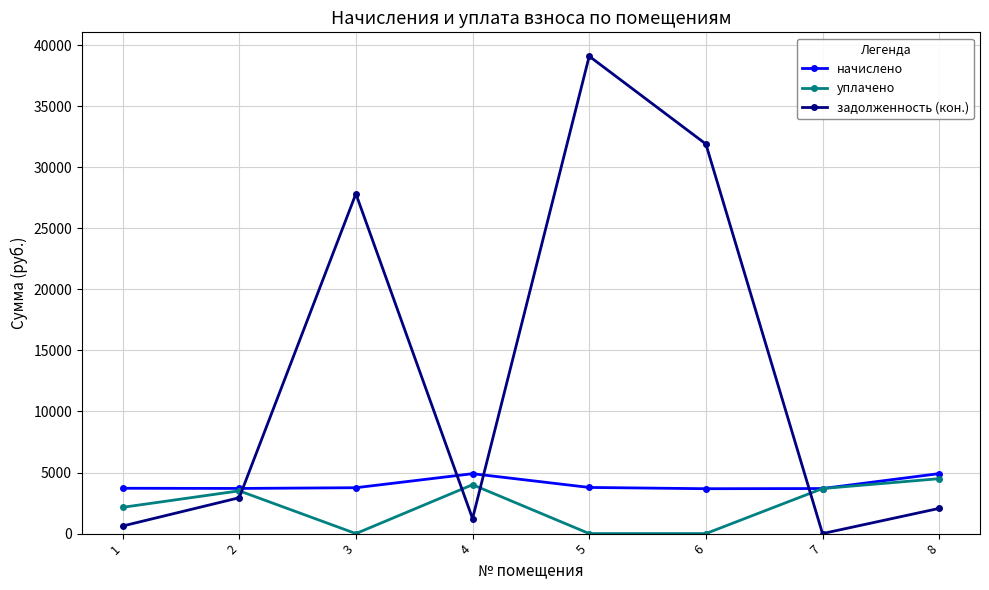

What are all the series names shown in the legend?

начислено, уплачено, задолженность (кон.)